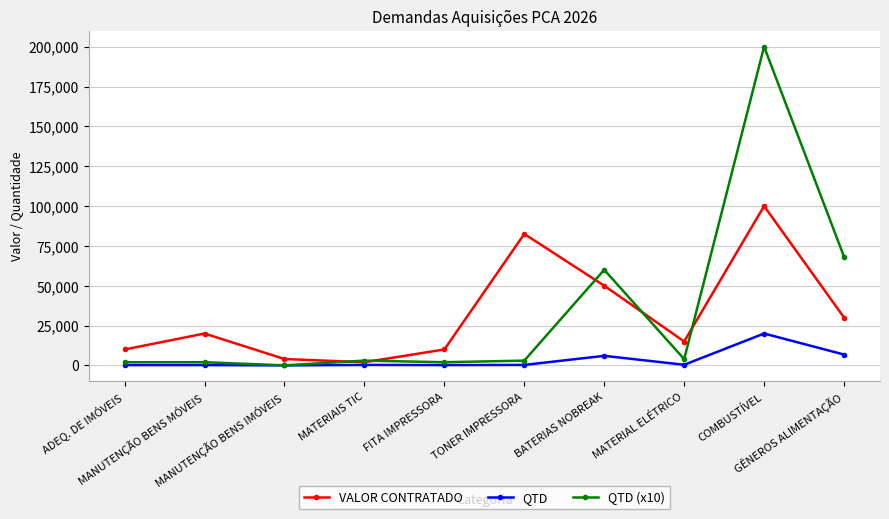

What are all the series names shown in the legend?

VALOR CONTRATADO, QTD, QTD (x10)